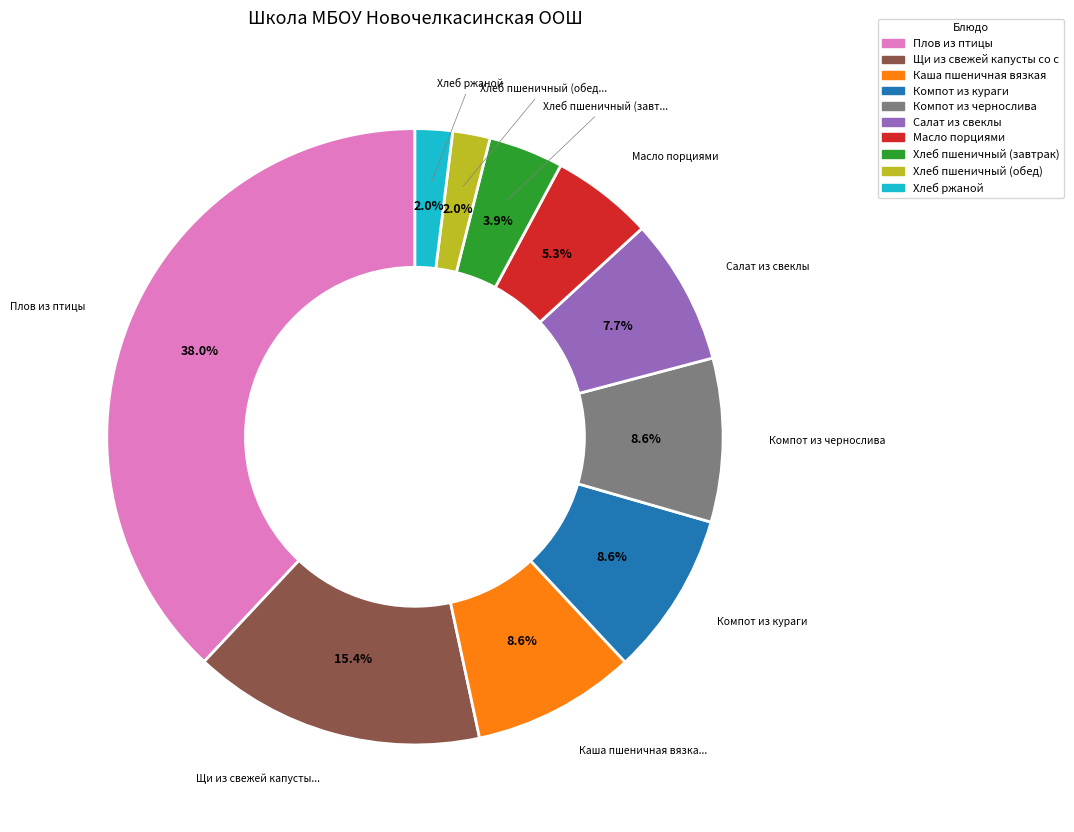

Is there a majority slice in this chart?

No